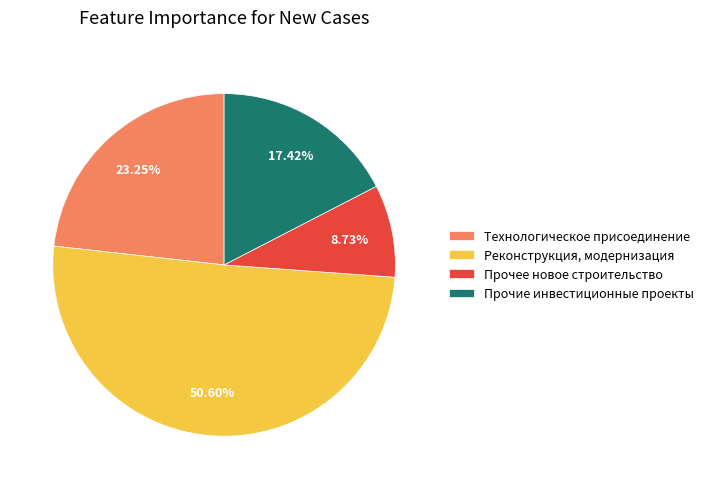

What is the smallest slice in the pie chart?

Прочее новое строительство